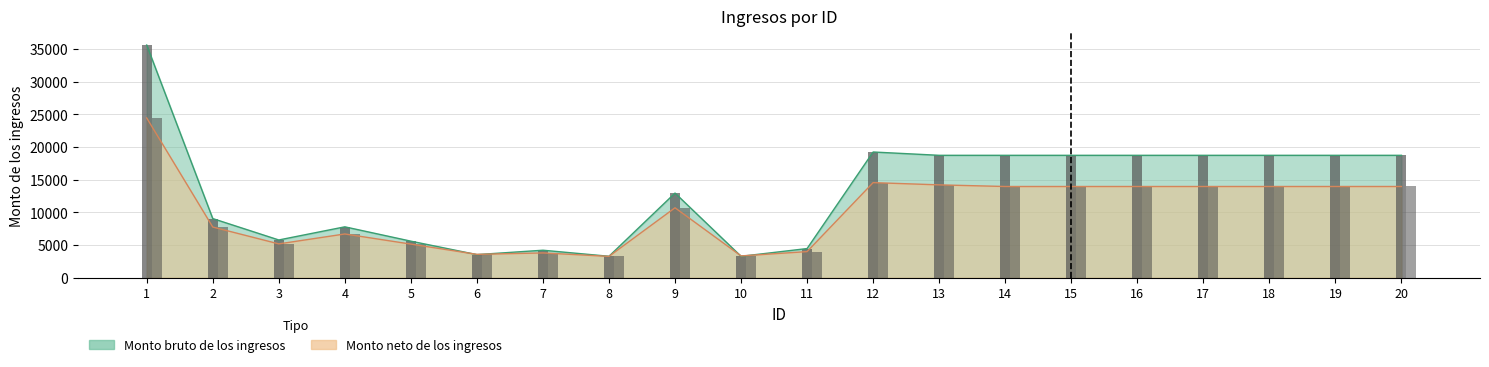

How many groups of bars are there?

20